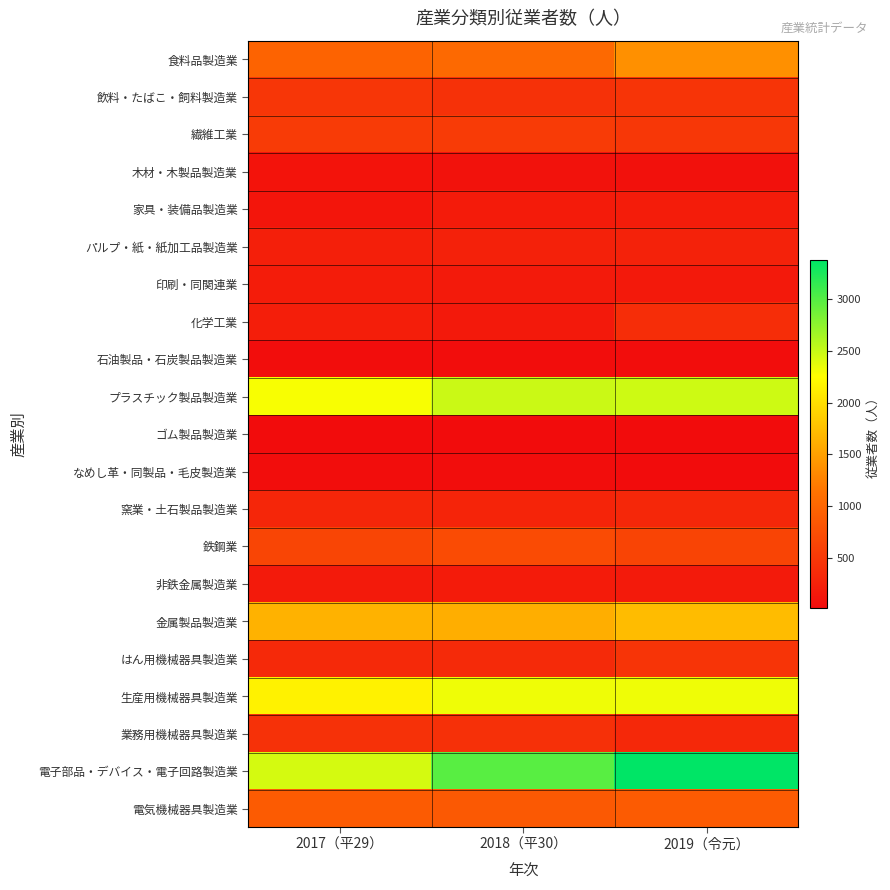

Which series has the largest total across all categories?

電子部品・デバイス・電子回路製造業